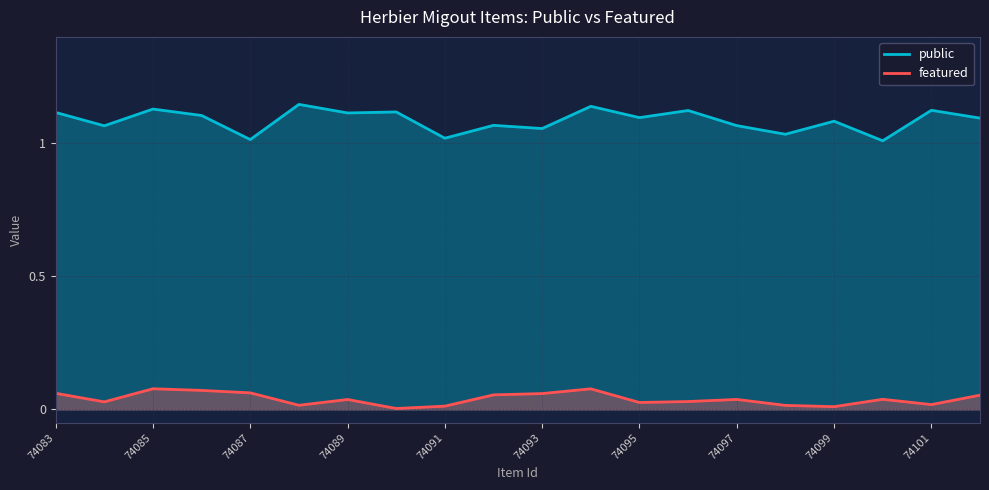

True or false: featured and public cross at least once.

False